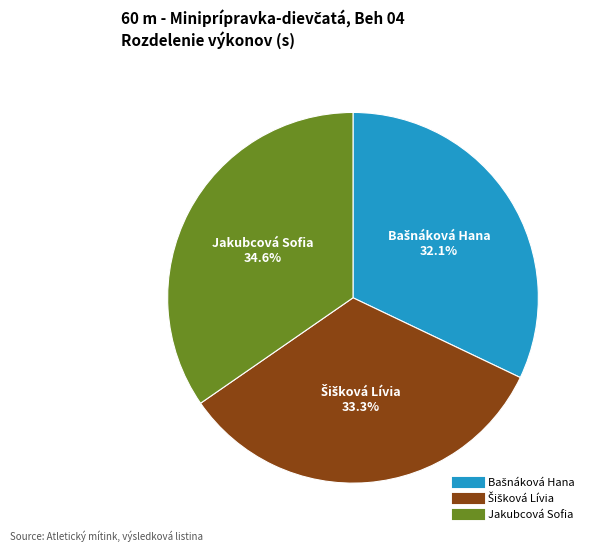

Which category has the biggest portion of the pie?

Jakubcová Sofia